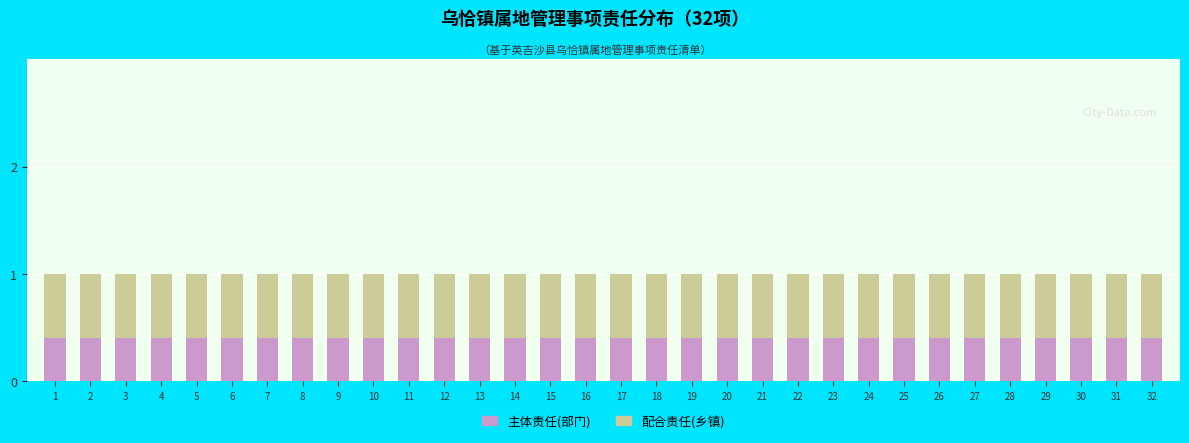

Rank the series by their maximum value, from highest to lowest.

配合责任(乡镇), 主体责任(部门)